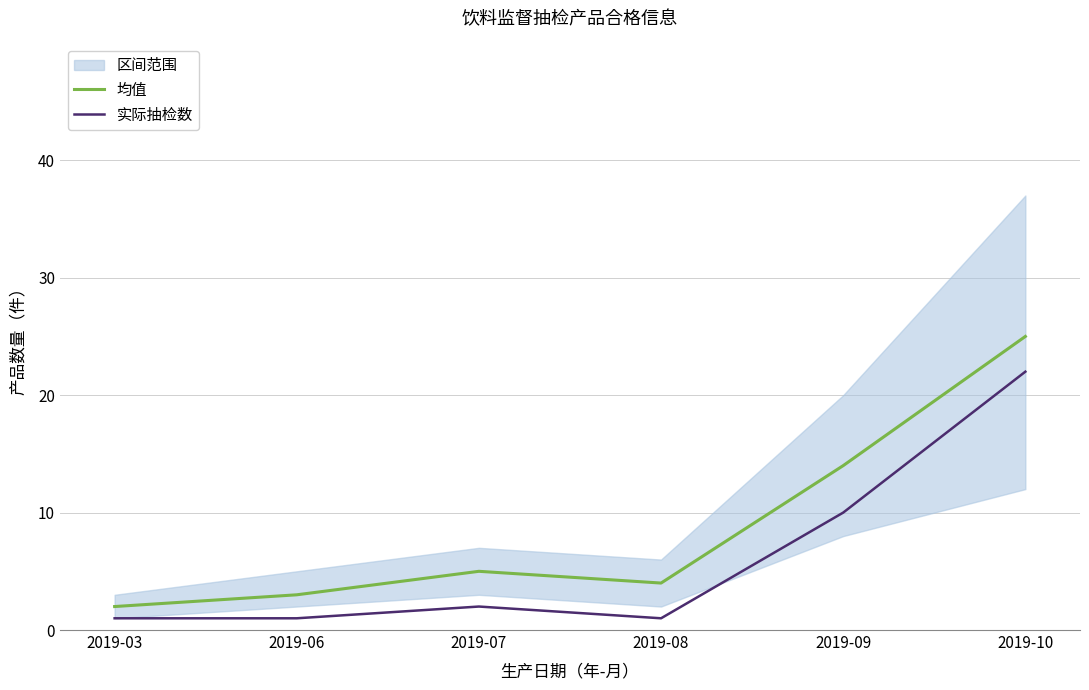

At which label does 均值 reach its minimum?

2019-03